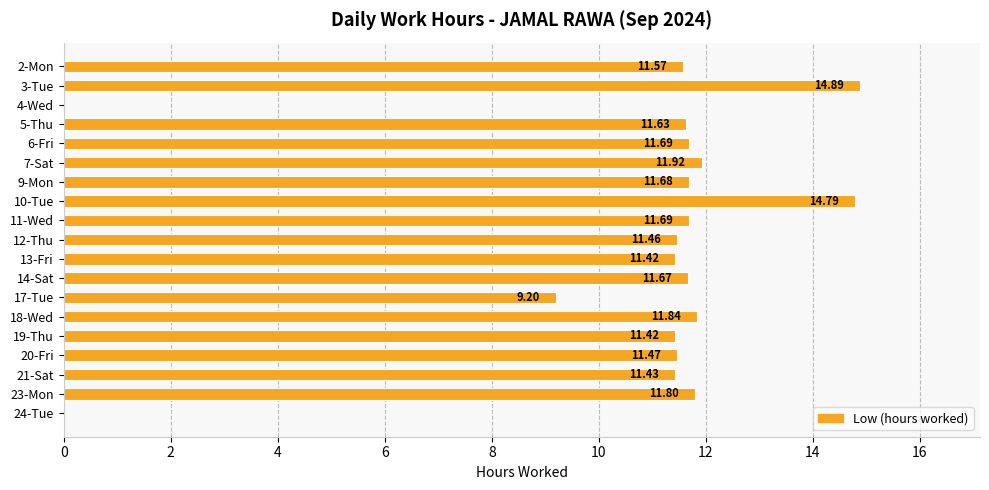

At which category does the chart reach its peak across all series?

3-Tue